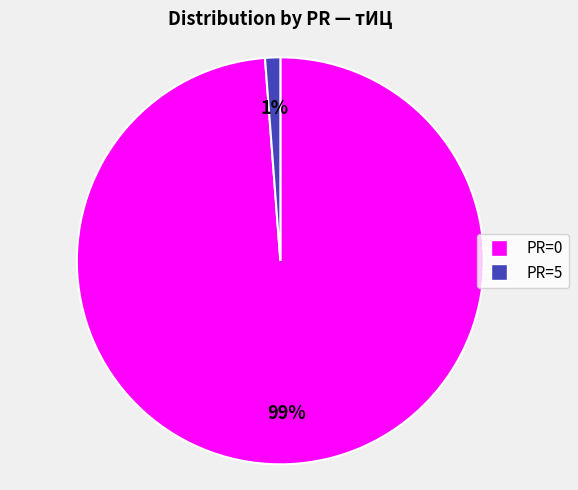

How many segments does this pie chart have?

2